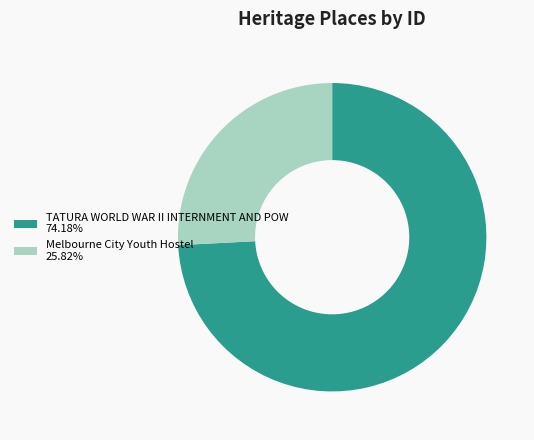

The Melbourne City Youth Hostel slice represents 36% of the pie. True or false?

False